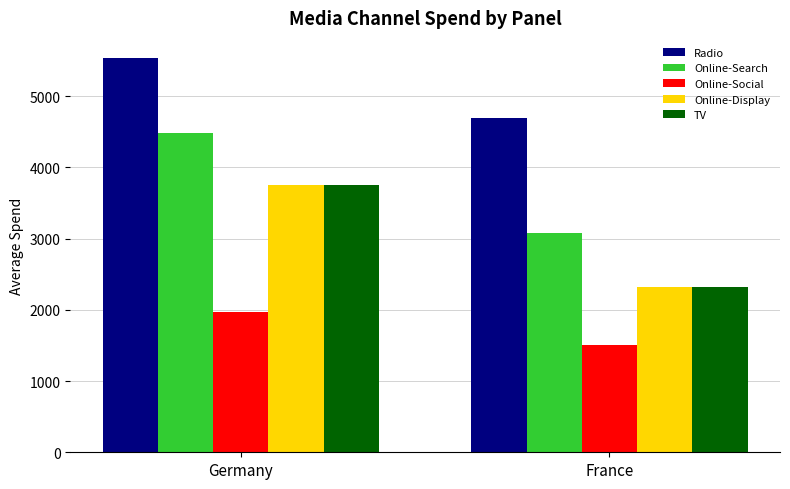

Reading left to right, extract all data points from this chart.

Radio: 5543.1	4692.6
Online-Search: 4479.6	3084.2
Online-Social: 1975.0	1500.0
Online-Display: 3751.1	2324.9
TV: 3751.1	2324.9